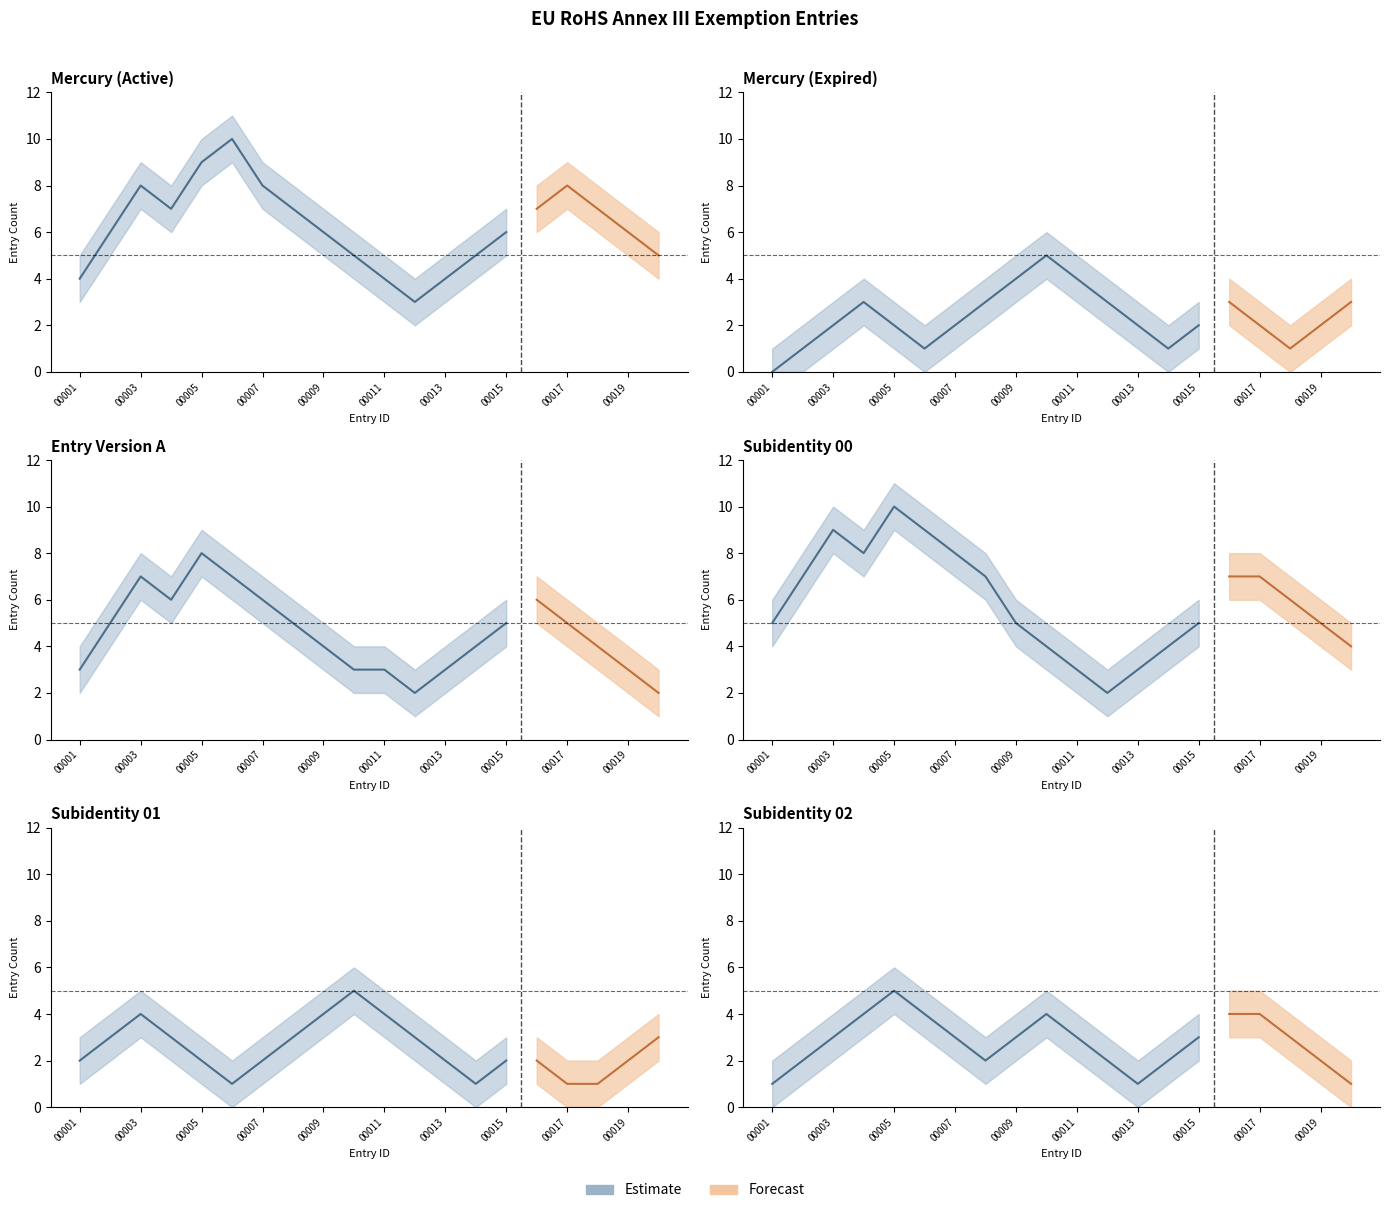

True or false: Active_lower has more than 1 interior local peaks.

True